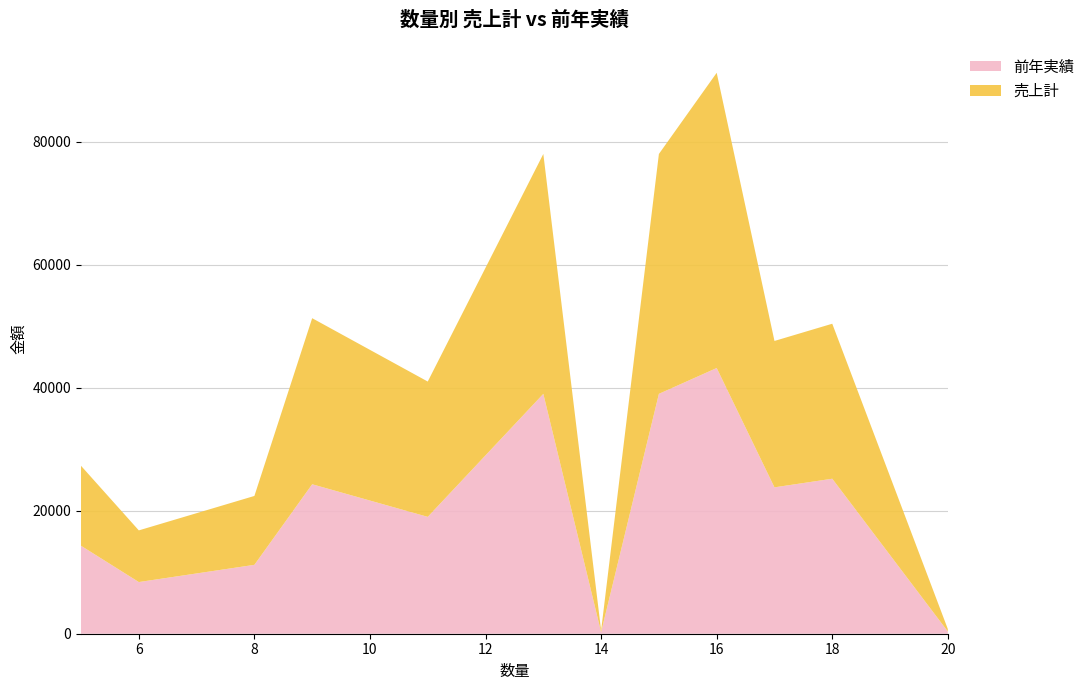

Reading left to right, transcribe all the data shown in this chart.

前年実績: 14300	8400	9800	11200	24300	19000	39000	252	39000	43200	23800	25200	360
売上計: 13000	8400	9800	11200	27000	22000	39000	280	39000	48000	23800	25200	400